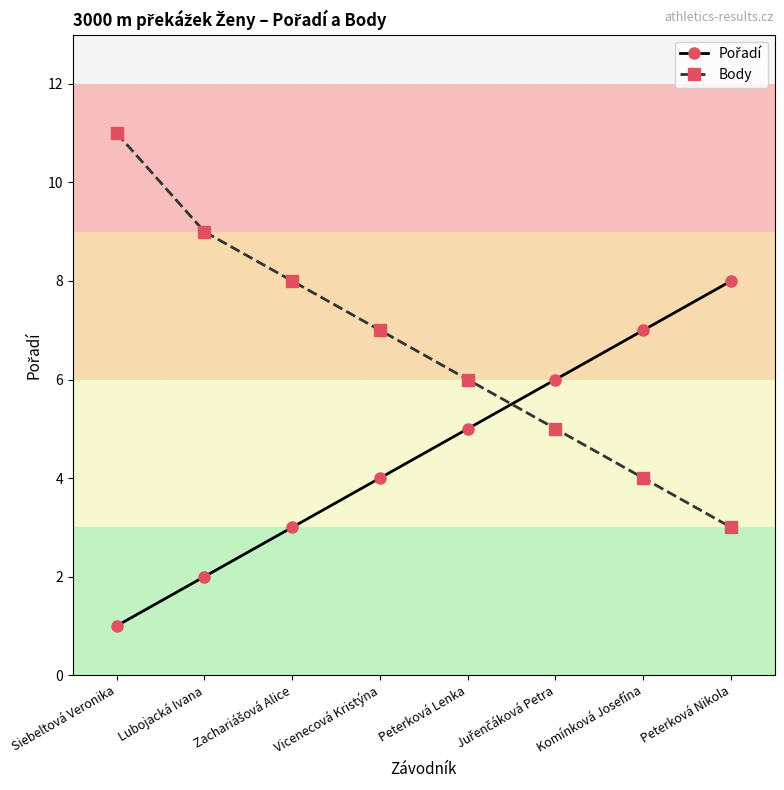

At which category is the sum across all series the highest?

Siebeltová Veronika